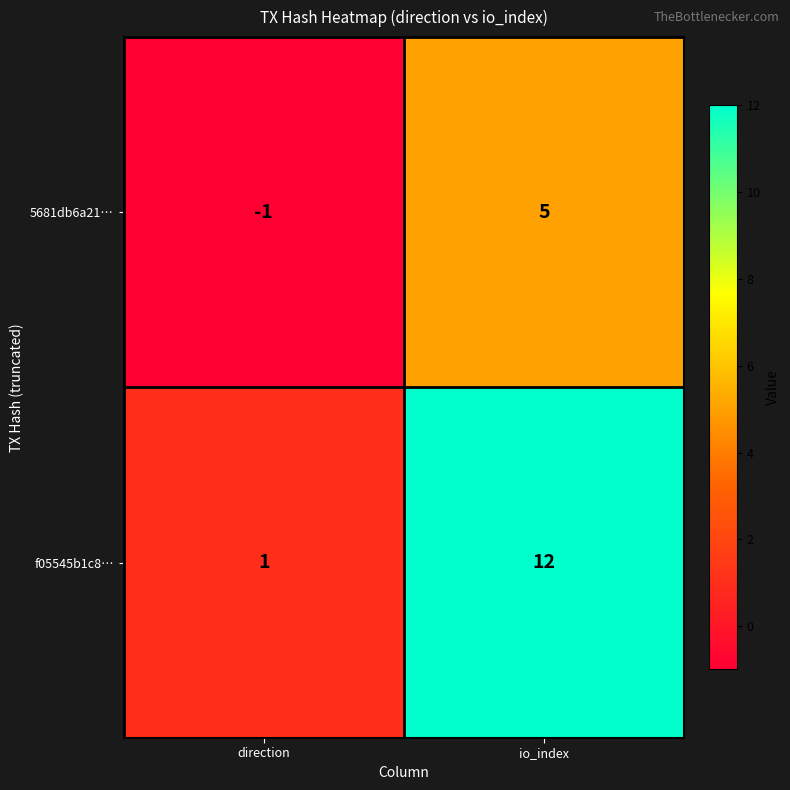

Which series has the largest range (max minus min)?

f05545b1c8…